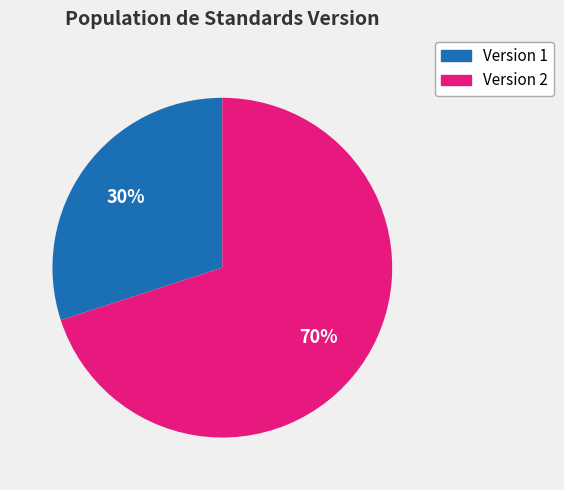

Count the number of slices in the pie.

2